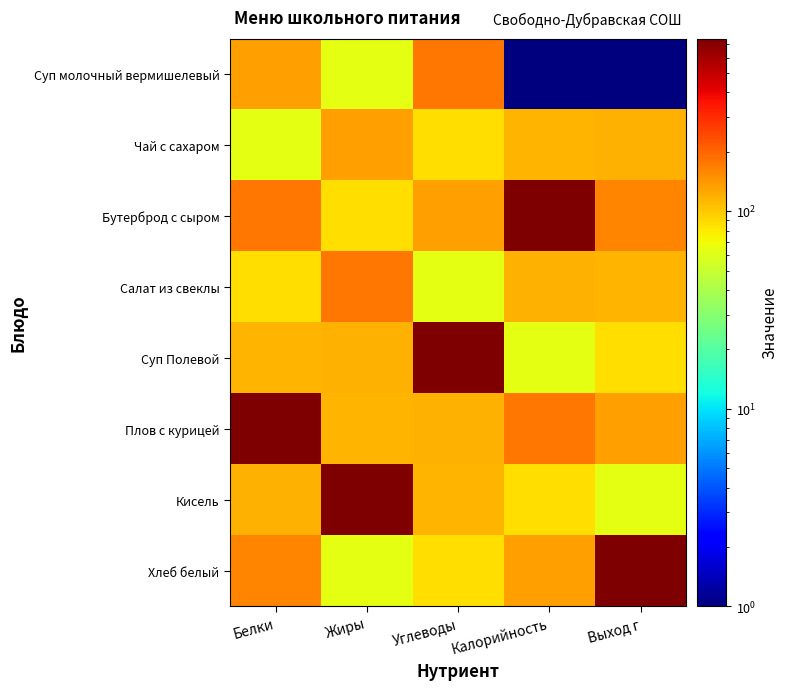

Which category has the lowest value across all series?

Калорийность